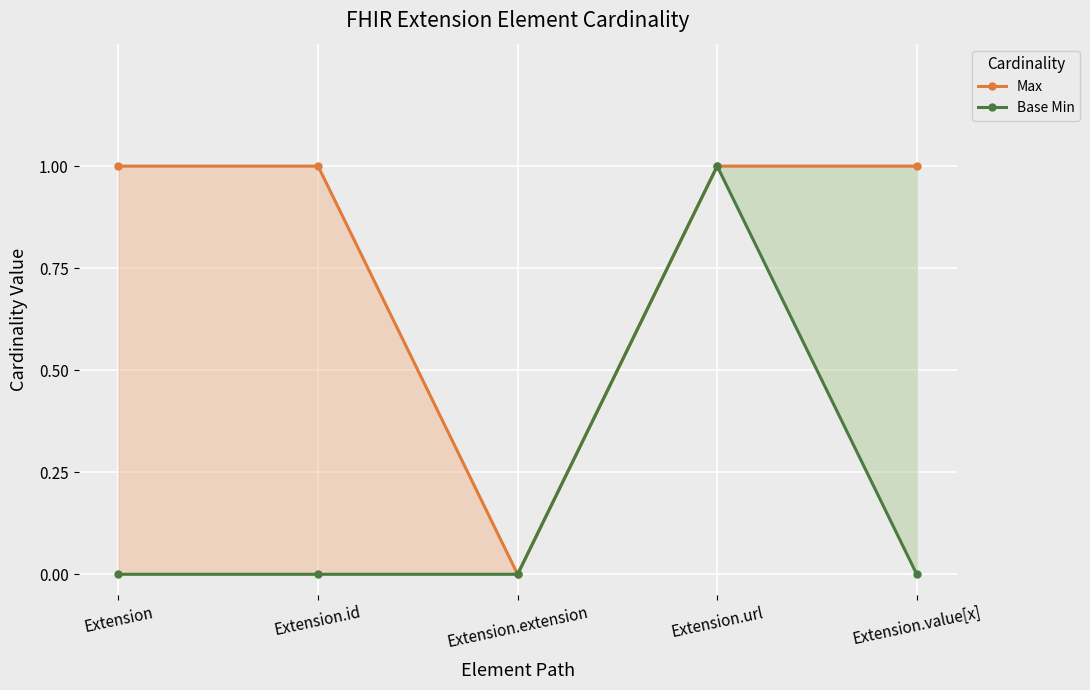

True or false: Base Min and Max intersect in this chart.

False